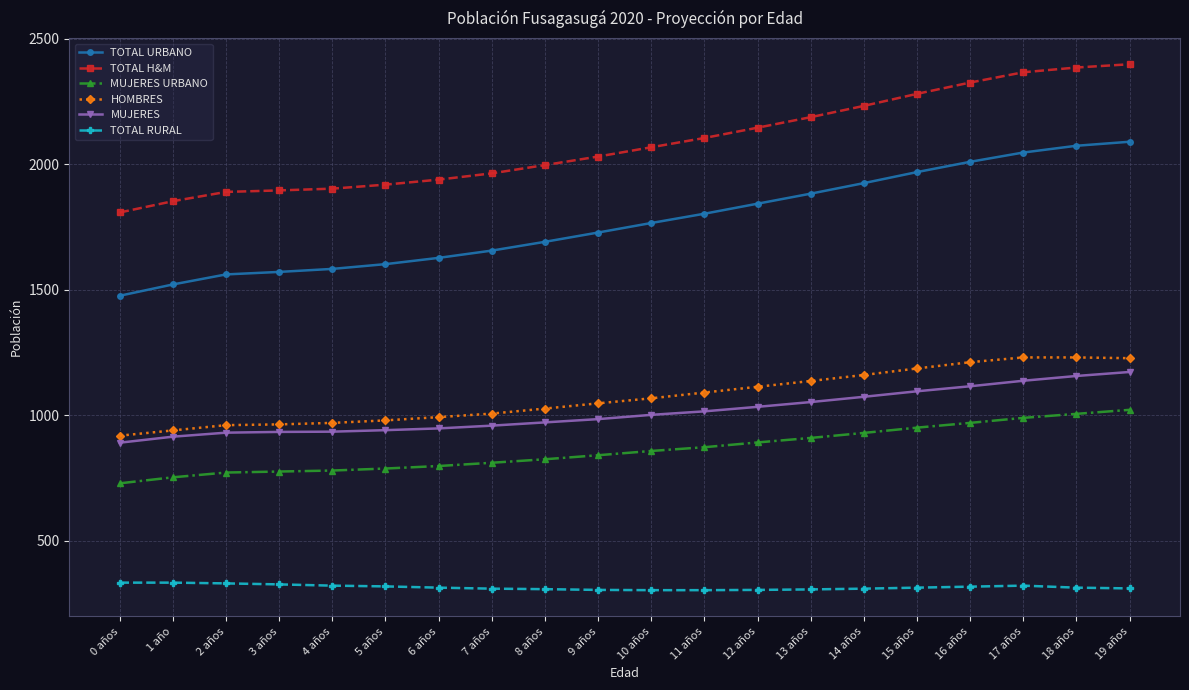

Which series changed the most between 7 años and 9 años?

TOTAL URBANO